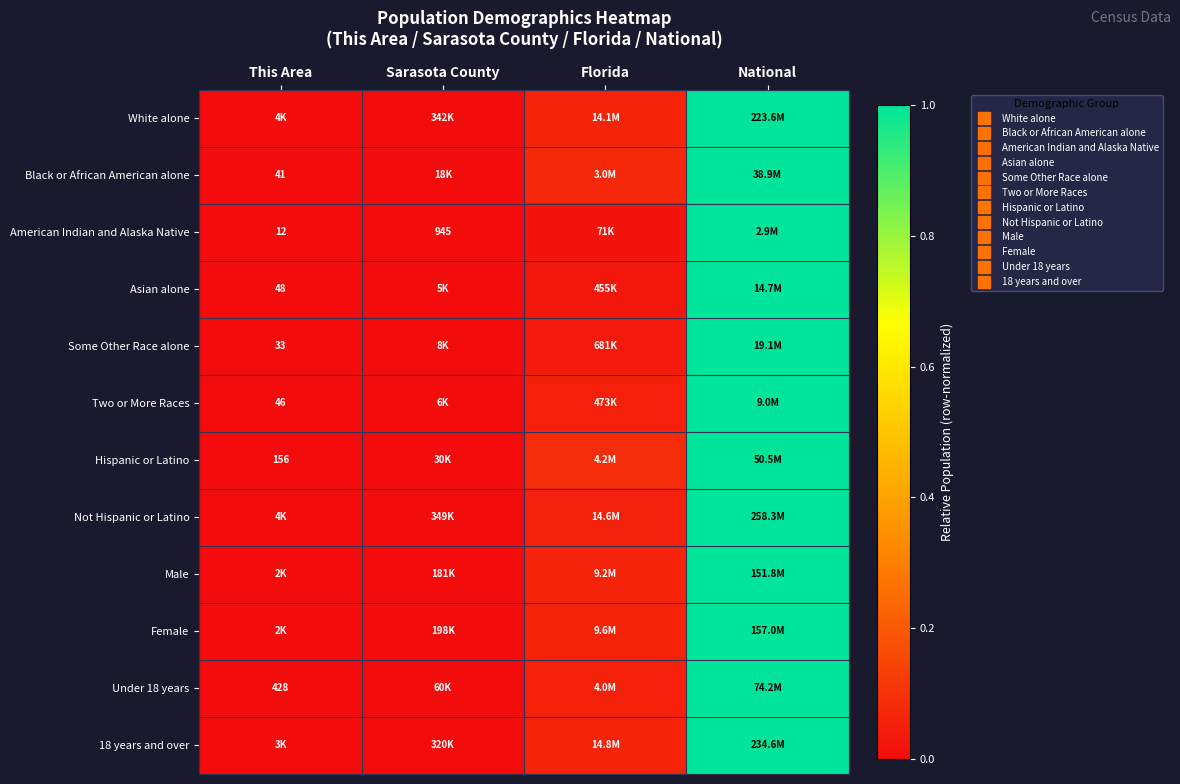

At which category is the sum across all series the highest?

National